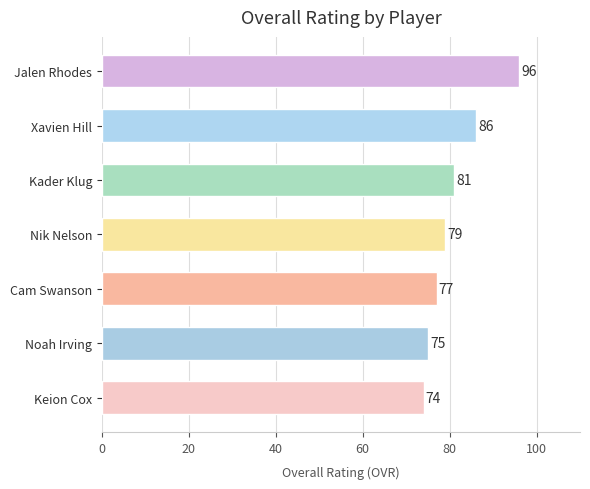

True or false: the data shows 125 at Xavien Hill.

False